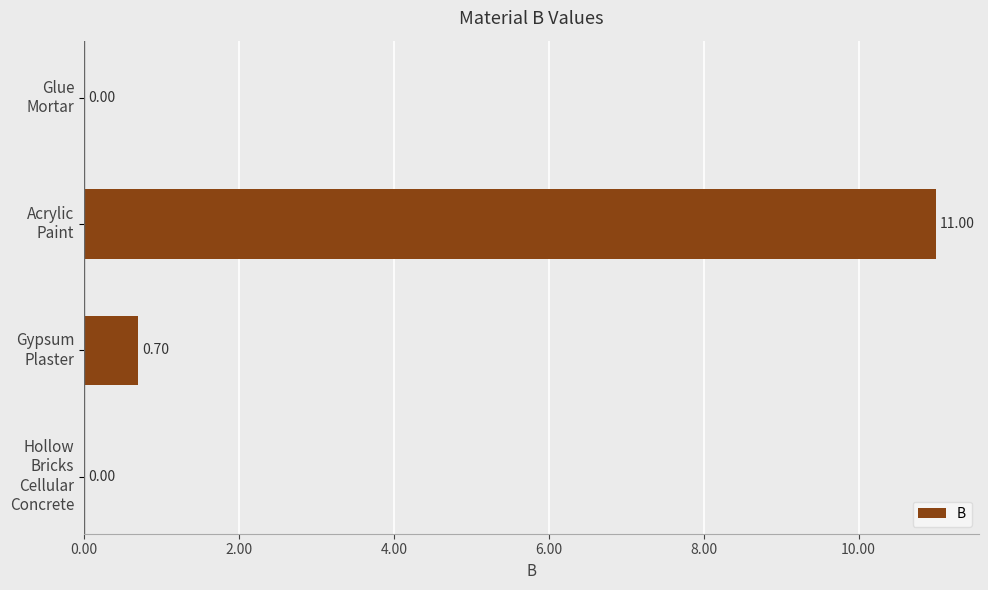

Which category has the highest value across all series?

Acrylic
Paint